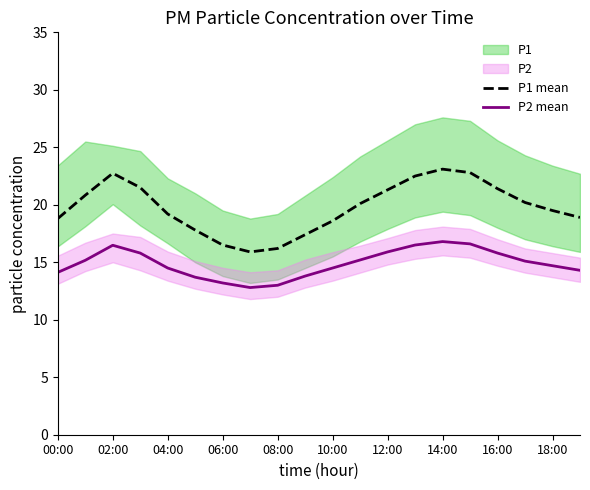

The value of P1 mean at 04:00 is 32.1. True or false?

False